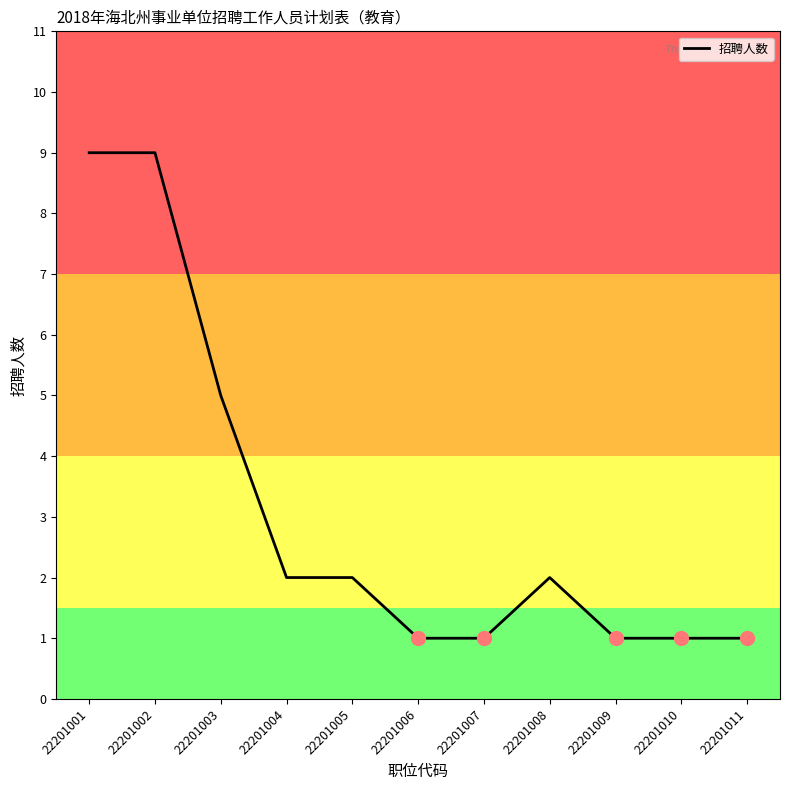

What is the maximum value shown in the chart?

9